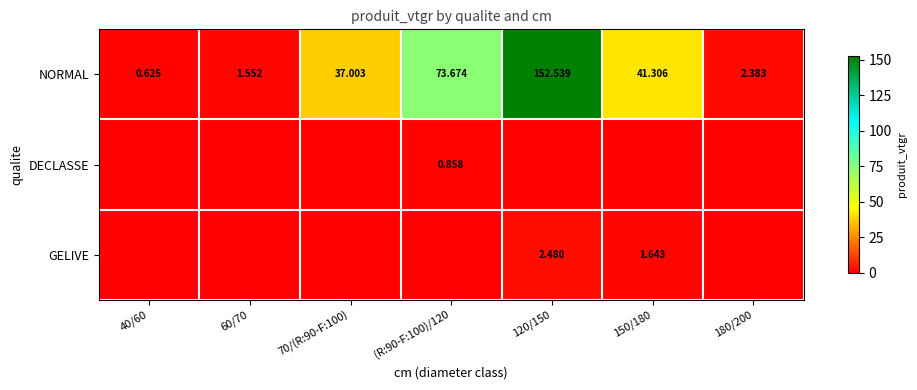

Is the value of DECLASSE at (R:90-F:100)/120 greater than the value of NORMAL at 120/150?

No